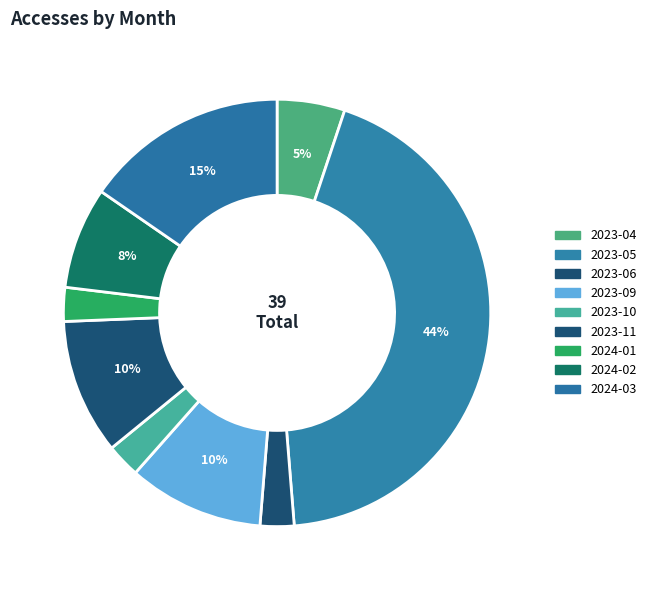

Does any single category account for the majority?

No